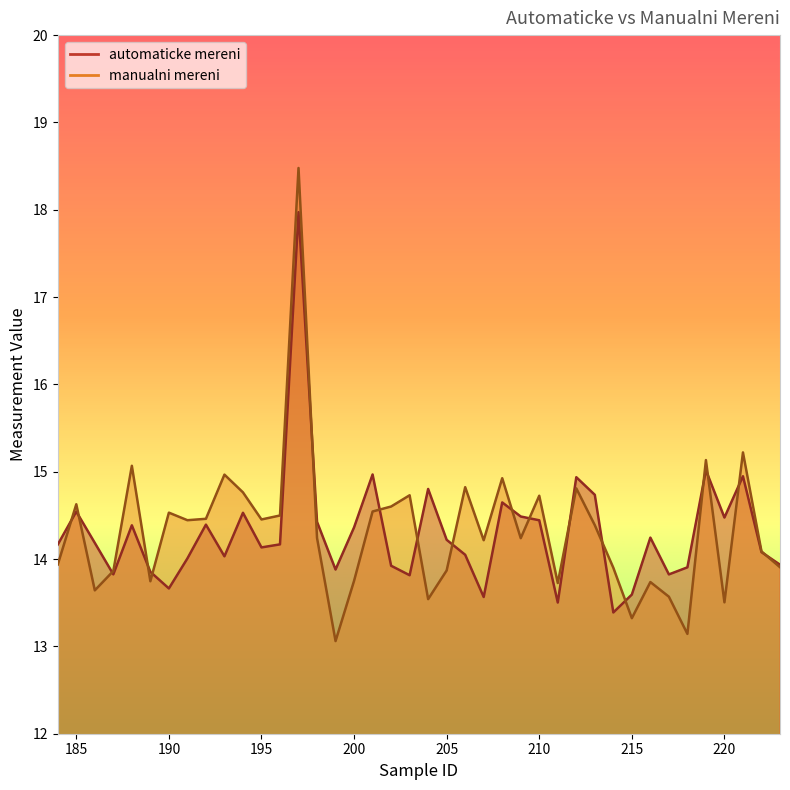

Count the number of categories in the chart.

40